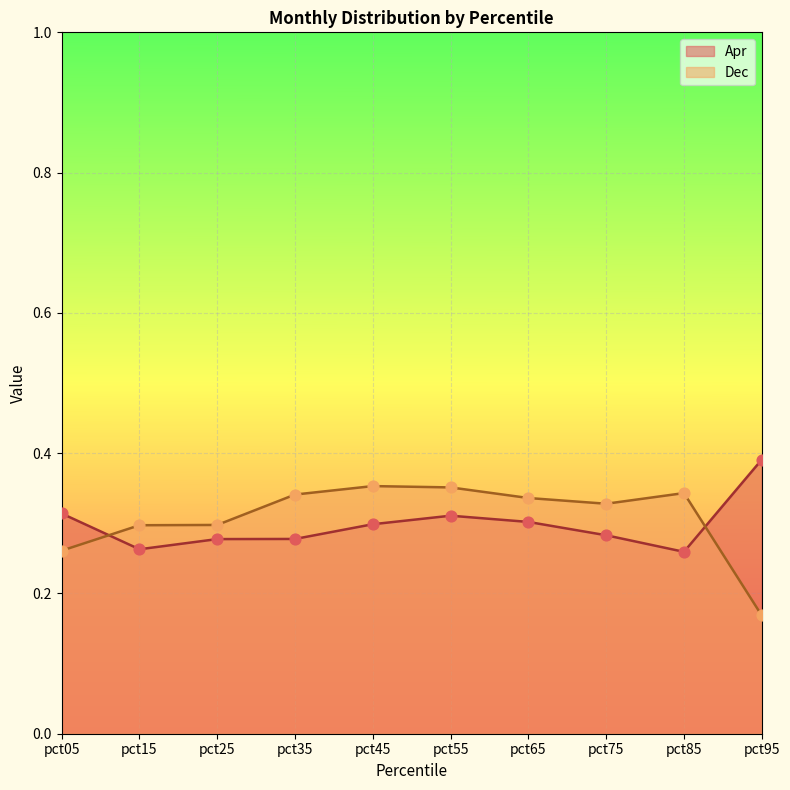

At how many categories does at least one series exceed 0?

10